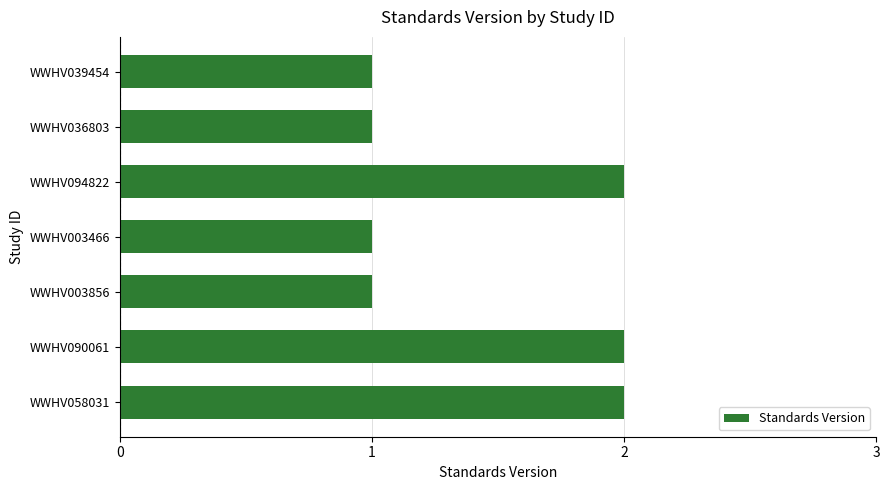

What is the sum of all values?

10